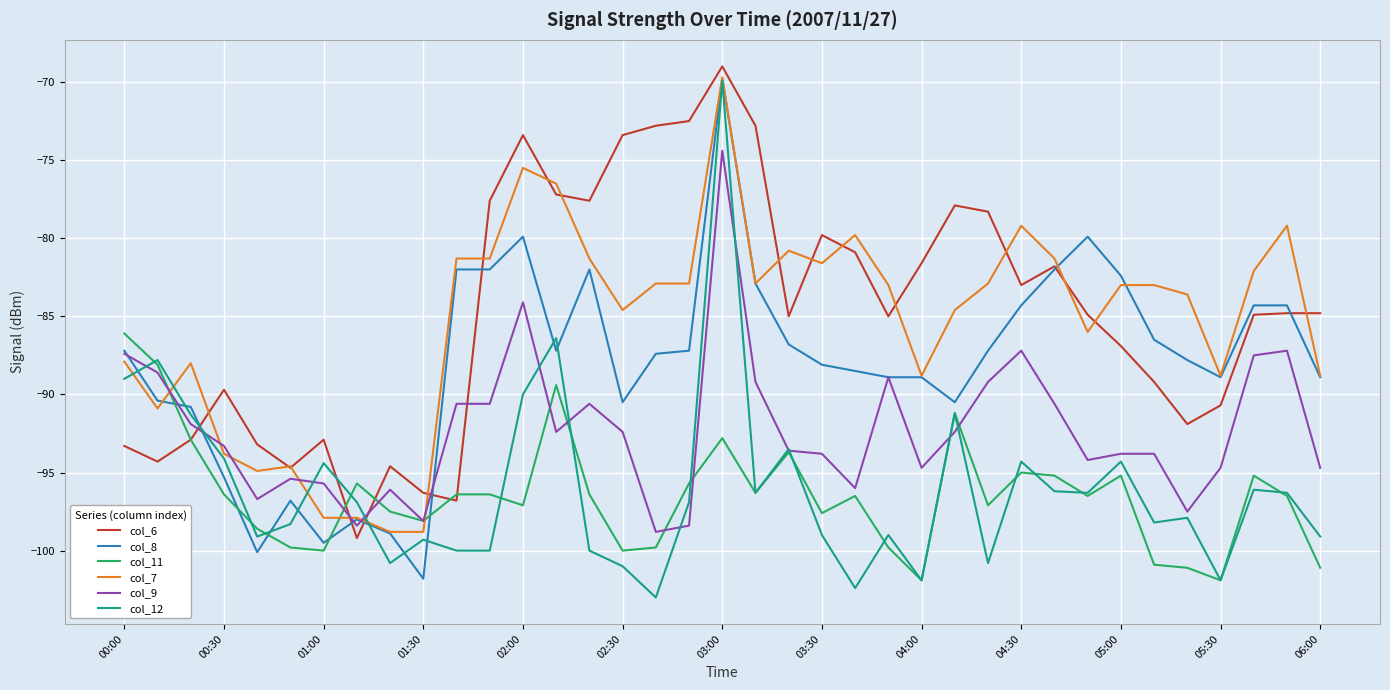

What is the highest value of the col_11 series?

-86.1